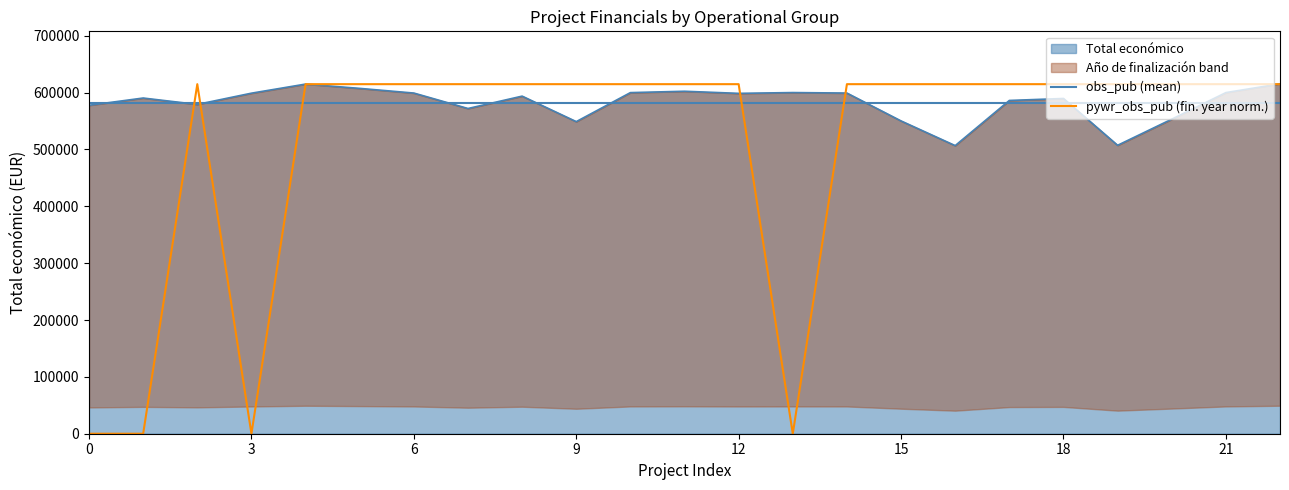

Between 15 and 0, which is larger?

15